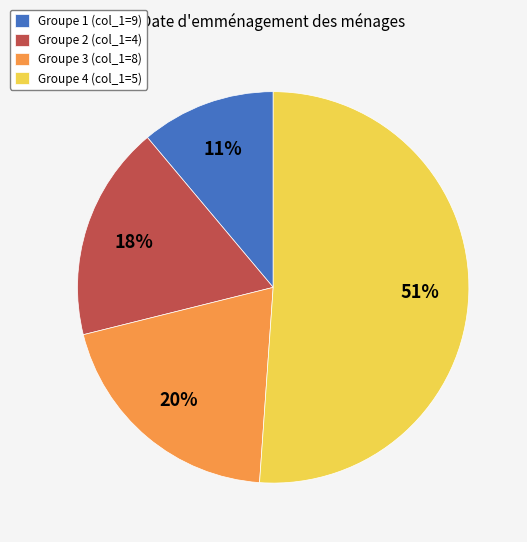

Is the sum of Groupe 2 (col_1=4) and Groupe 4 (col_1=5) greater than half?

Yes